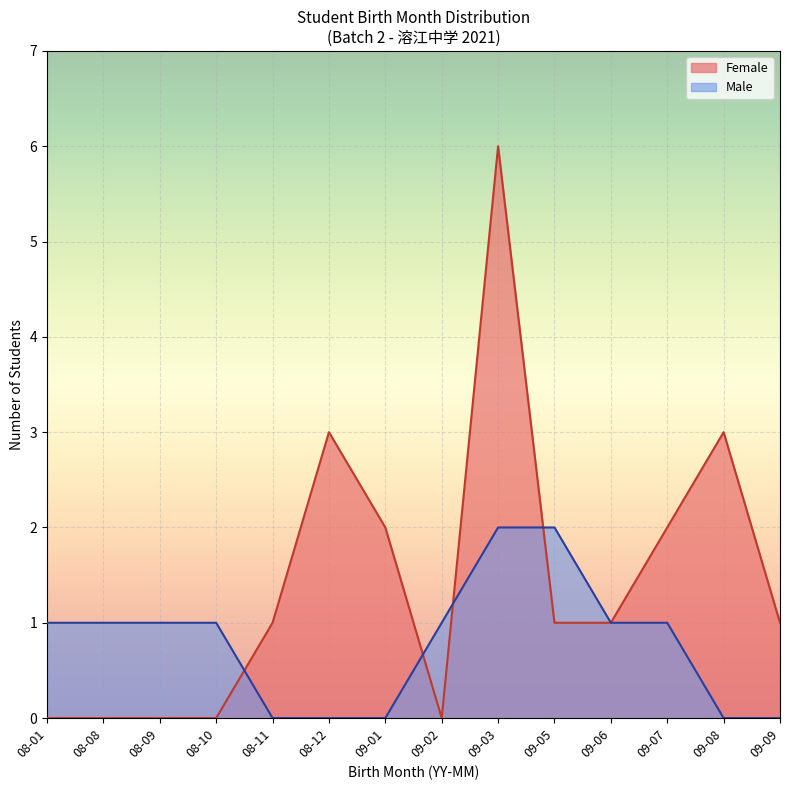

Which series has the largest range (max minus min)?

Female